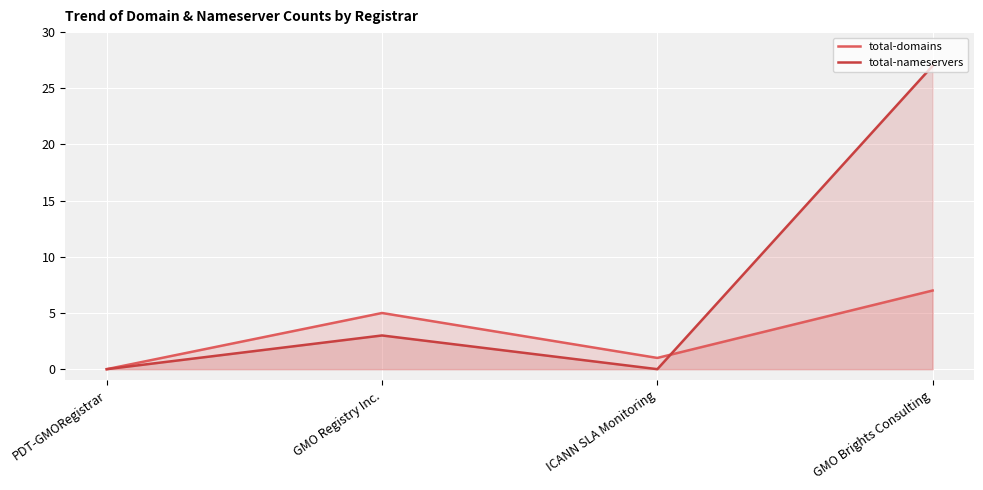

In total-nameservers, how many points are higher than both neighbors (excluding endpoints)?

1